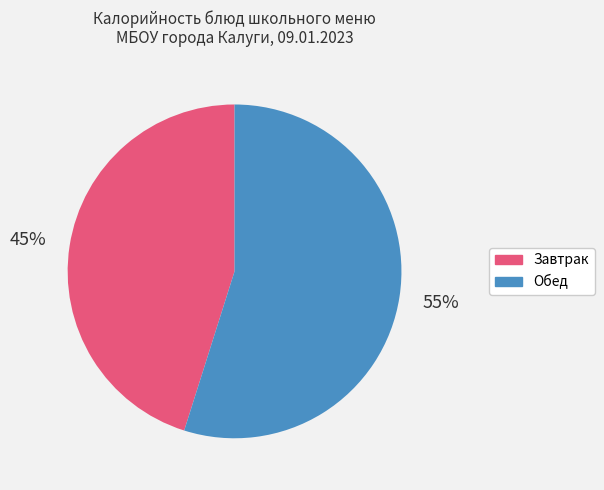

Does any single category account for the majority?

Yes